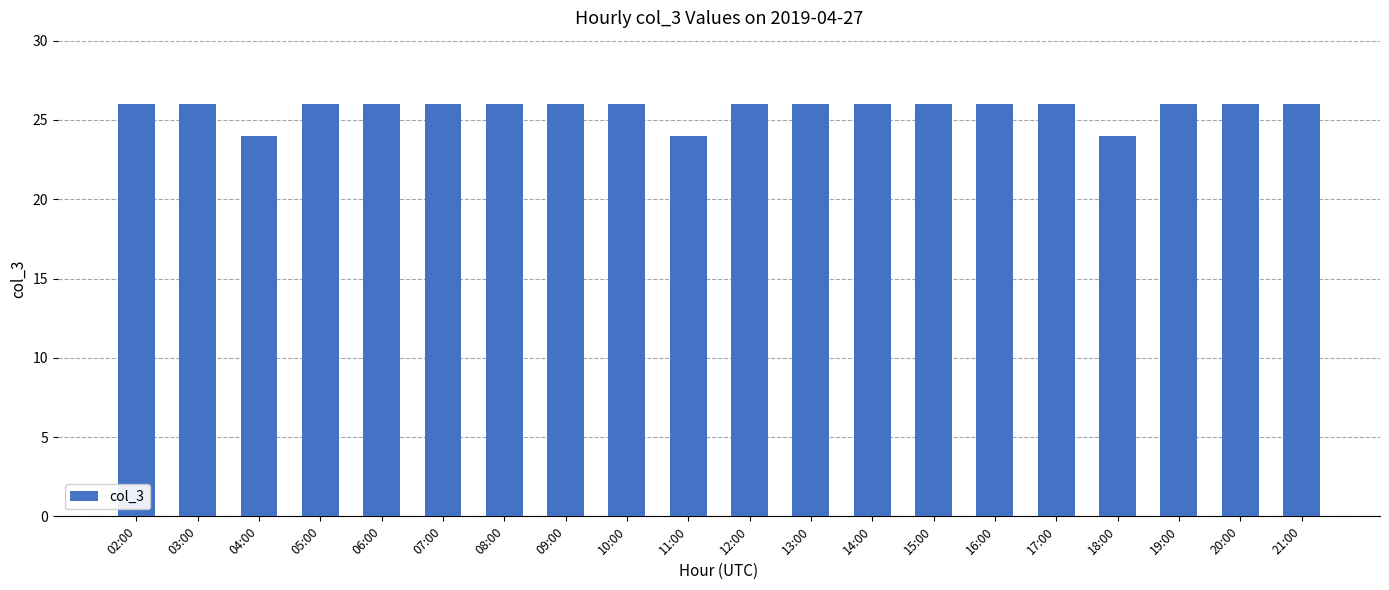

Reading left to right, list all the values displayed in this chart.

02:00=26	03:00=26	04:00=24	05:00=26	06:00=26	07:00=26	08:00=26	09:00=26	10:00=26	11:00=24	12:00=26	13:00=26	14:00=26	15:00=26	16:00=26	17:00=26	18:00=24	19:00=26	20:00=26	21:00=26